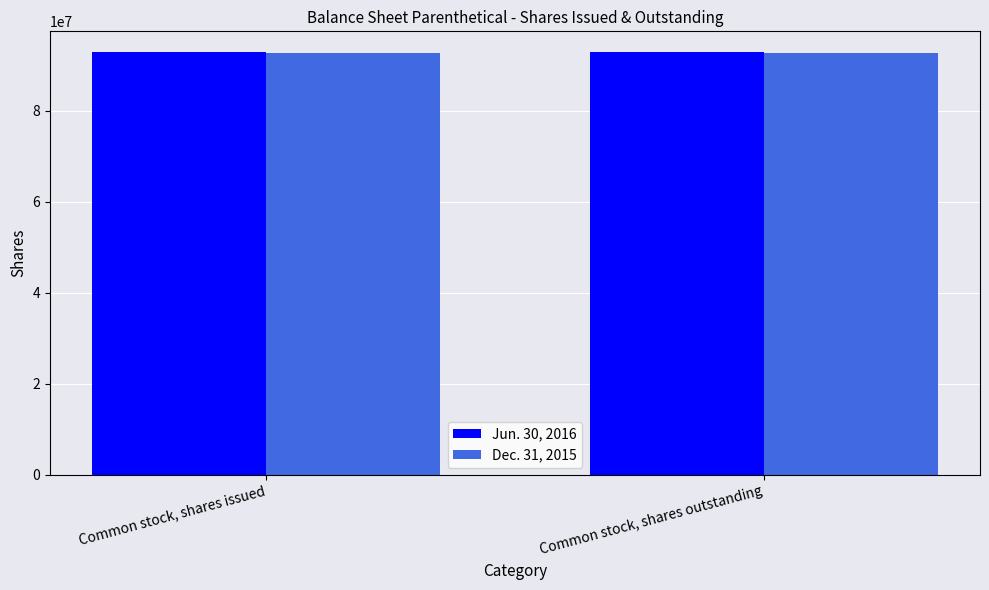

How many bars are there in each group?

2